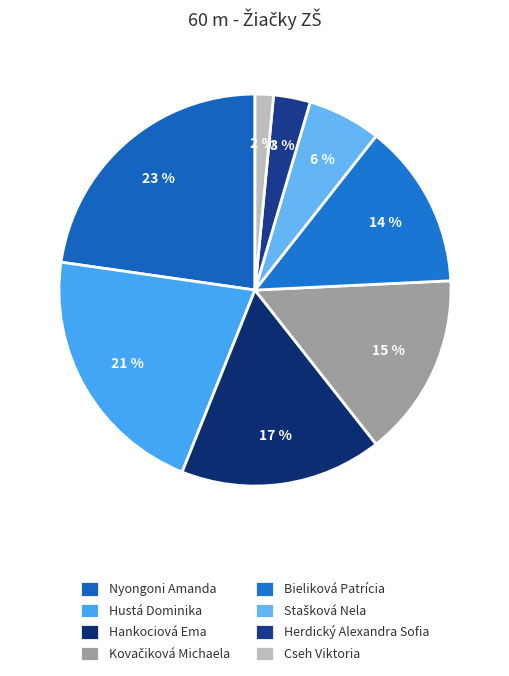

To the nearest percent, what is the difference between the Herdický Alexandra Sofia and Cseh Viktoria slice percentages?

2%